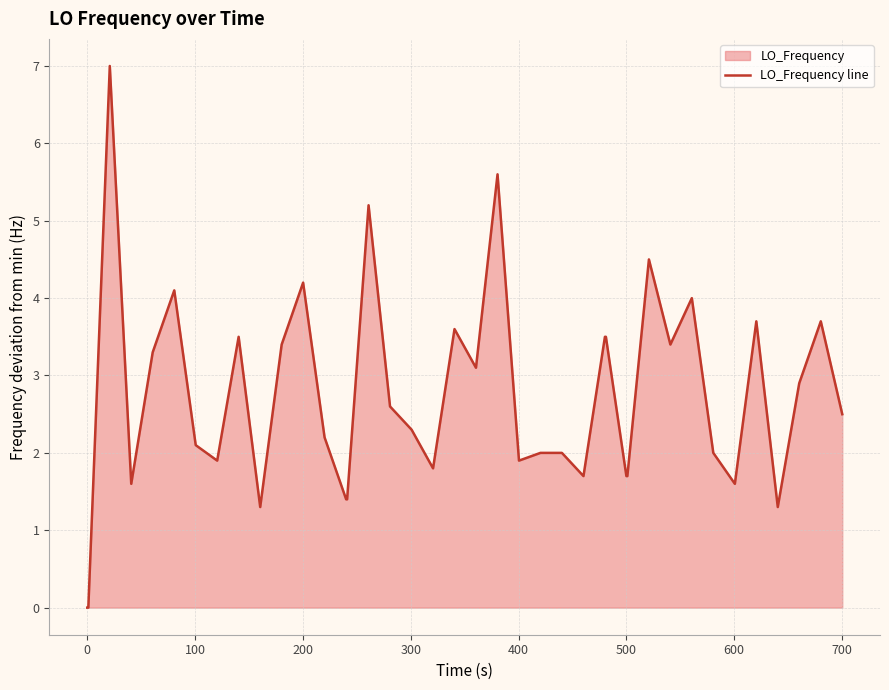

What is the maximum value shown in the chart?

7.0